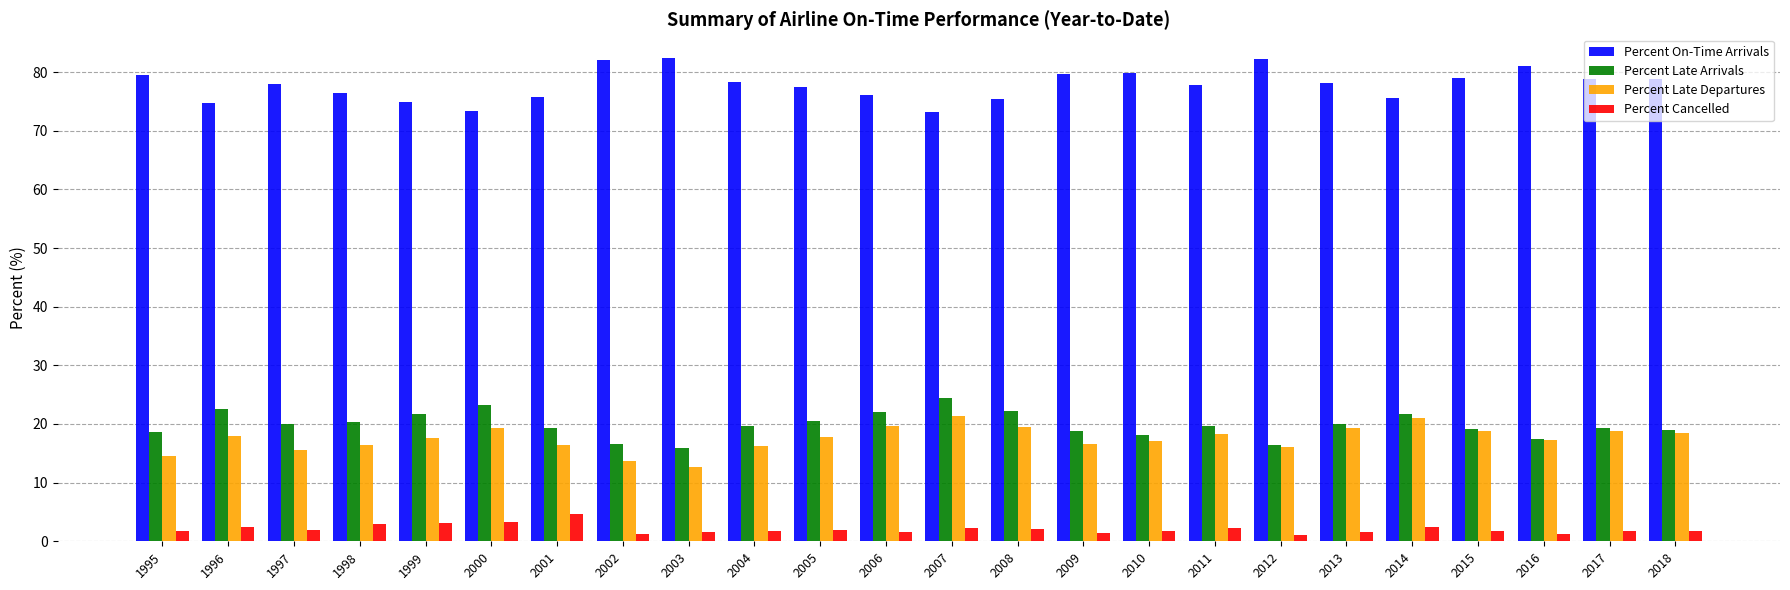

Is it true that Percent Late Departures equals 16.4 at 1998?

True